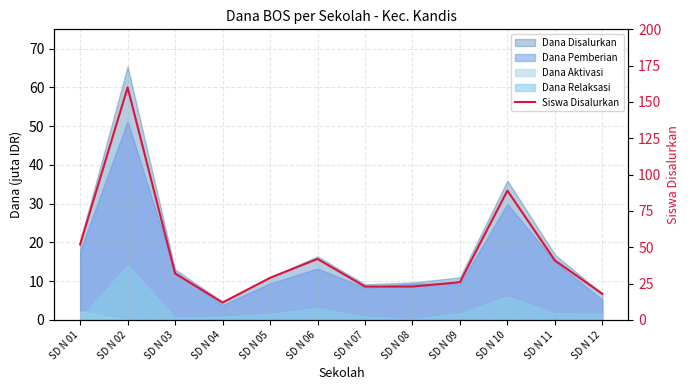

Between SD N 04 and SD N 10, which is larger?

SD N 10